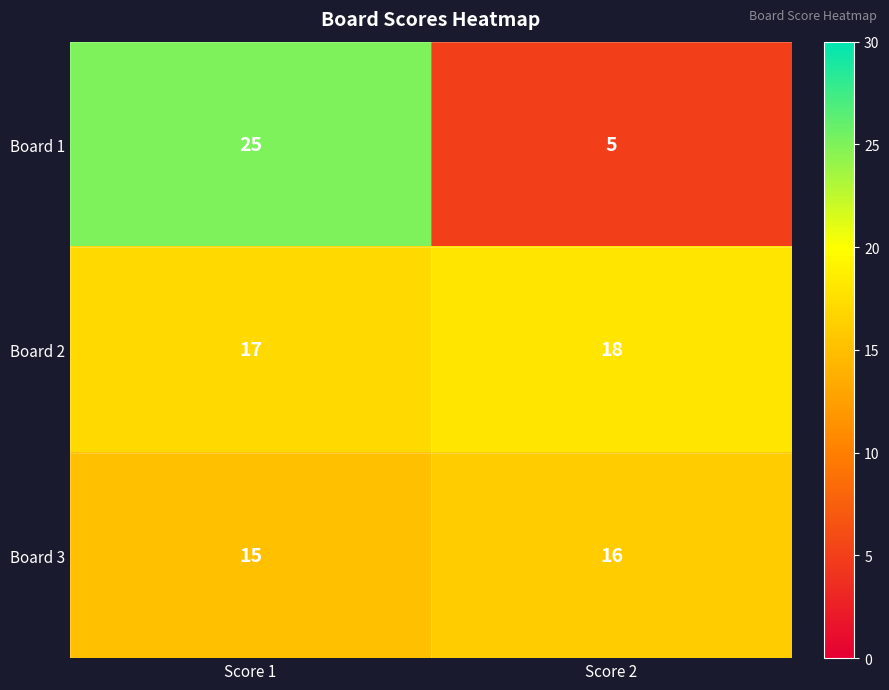

What is the sum of all Board 3 values?

31